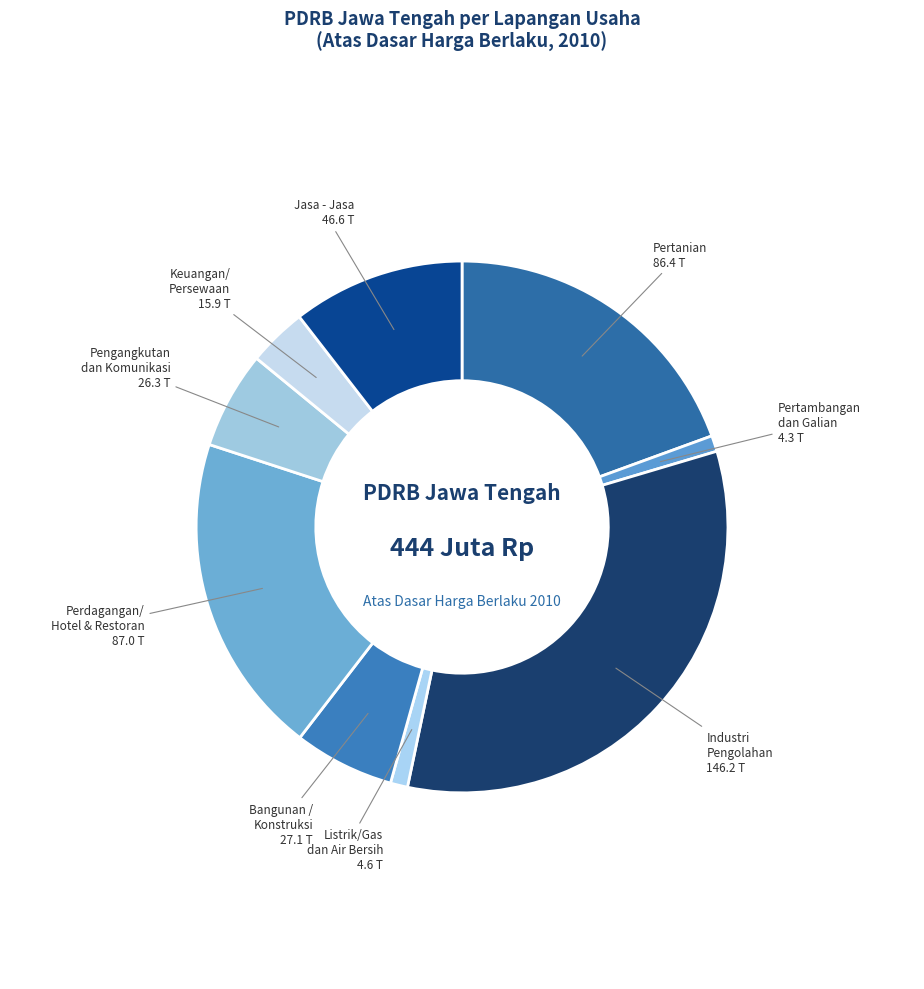

What is the smallest slice in the pie chart?

Pertambangan dan Galian